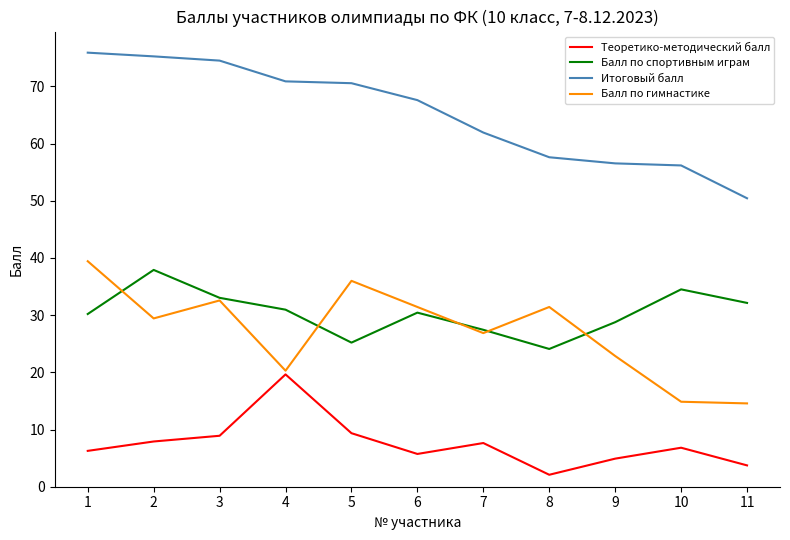

Read the Итоговый балл value at 8.

57.6